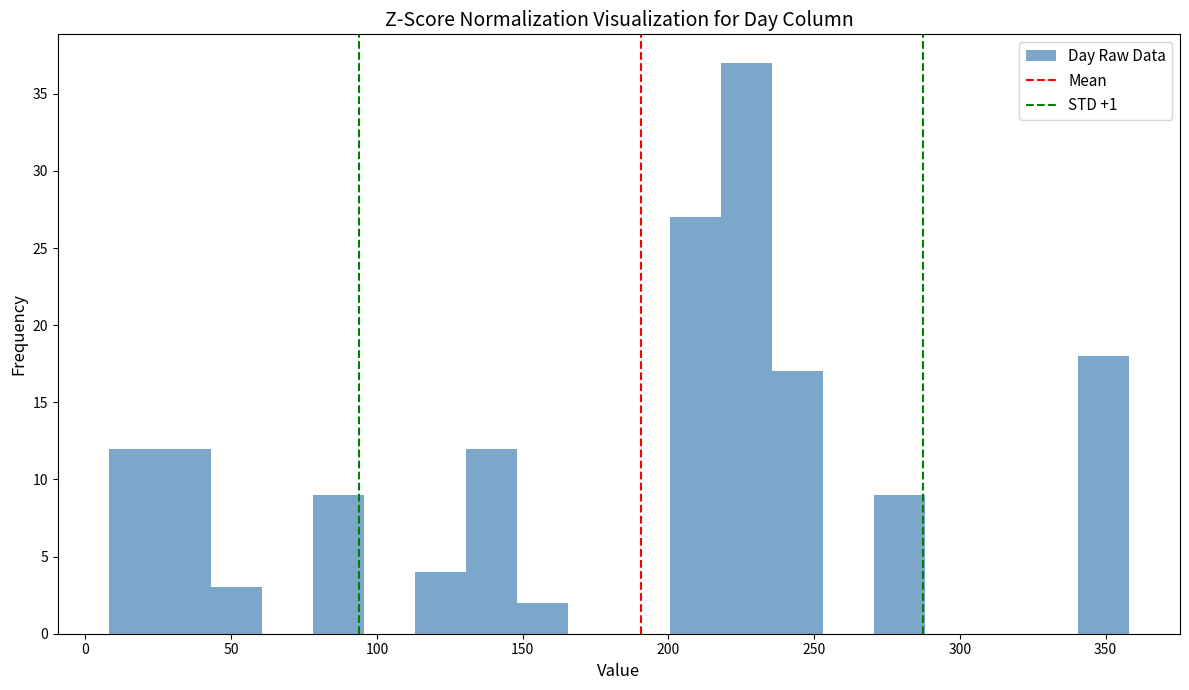

Around what value on the x-axis is the tallest bar? Give the approximate position of its centre, as read against the axis.

225